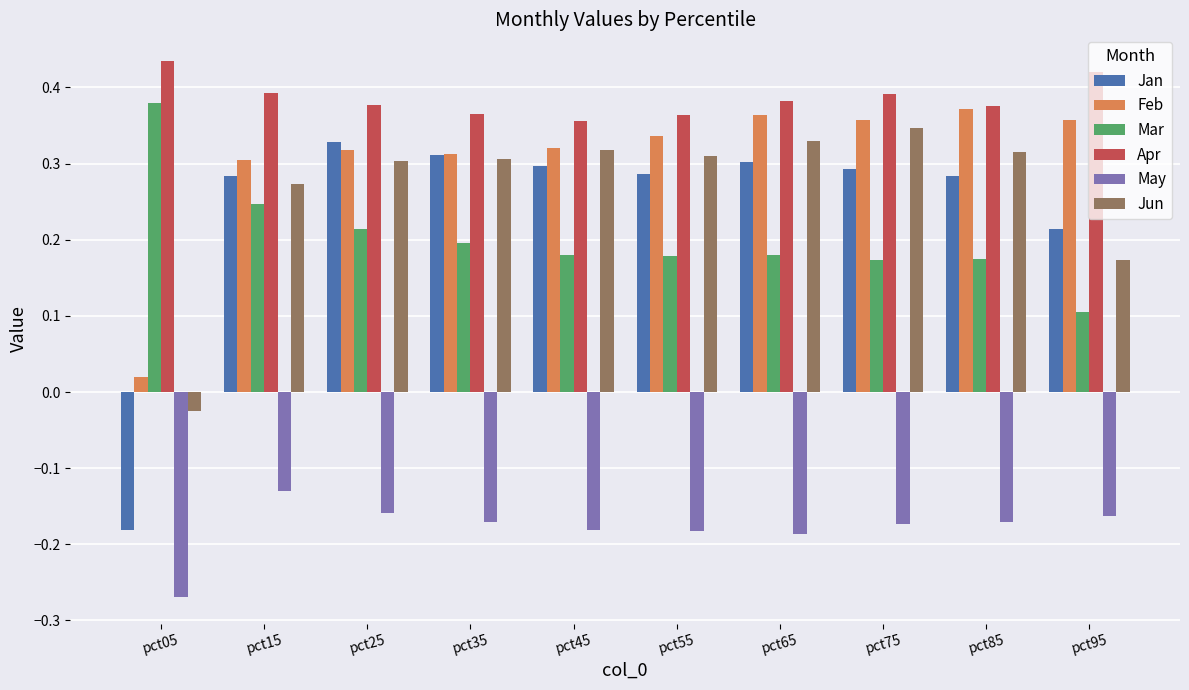

What is the difference between the highest and lowest values at pct95?

0.6